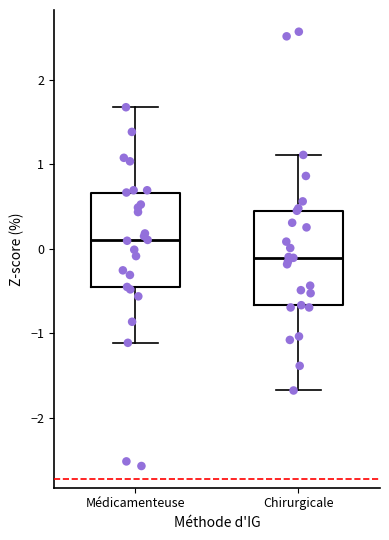

Reading left to right, transcribe this box plot: for each box, give where its median line is, the range the box spans, and where its two whiskers end, as read against the y-axis. The values are not printed on the chart, so give them approximately, as read against the axis.

Médicamenteuse: median 0.1, box -0.5 to 0.7, whiskers -1.1 to 1.7
Chirurgicale: median -0.1, box -0.7 to 0.5, whiskers -1.7 to 1.1